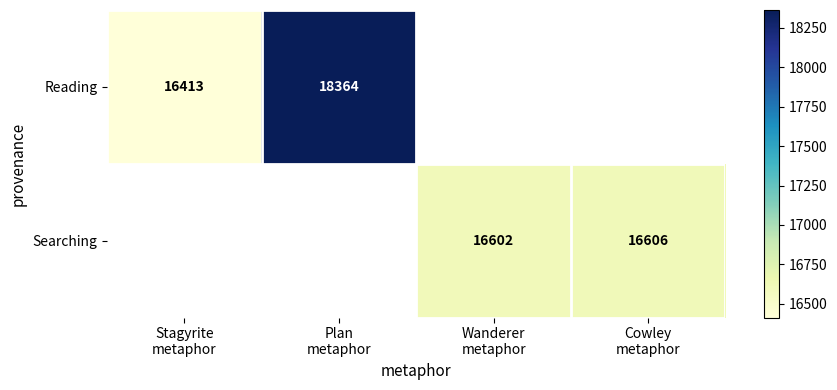

At how many categories does at least one series exceed 17498?

1